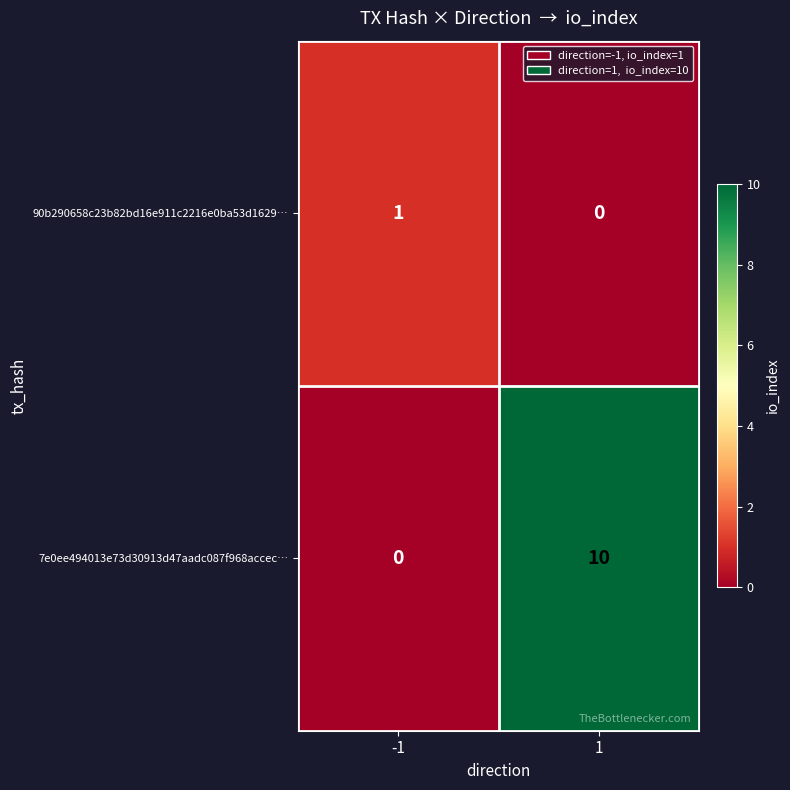

What is the greatest value displayed?

10